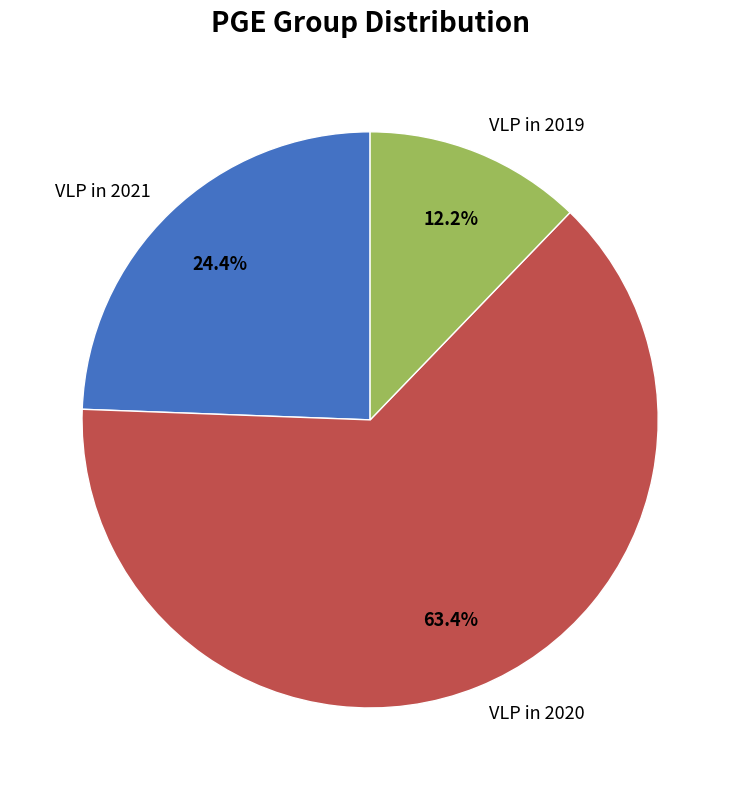

Which category has the smallest portion of the pie?

VLP in 2019